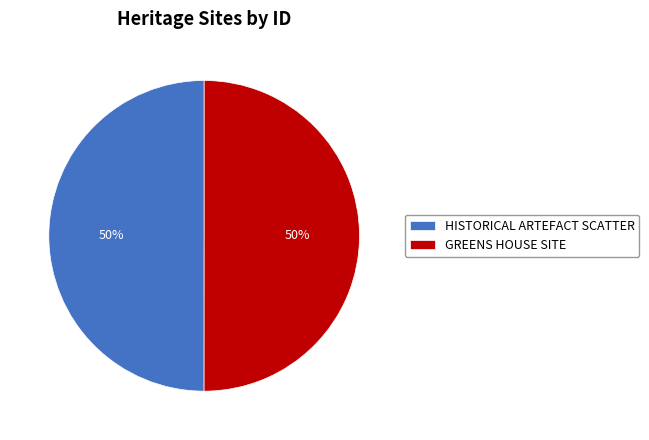

Combined, do GREENS HOUSE SITE and HISTORICAL ARTEFACT SCATTER account for over 50%?

Yes